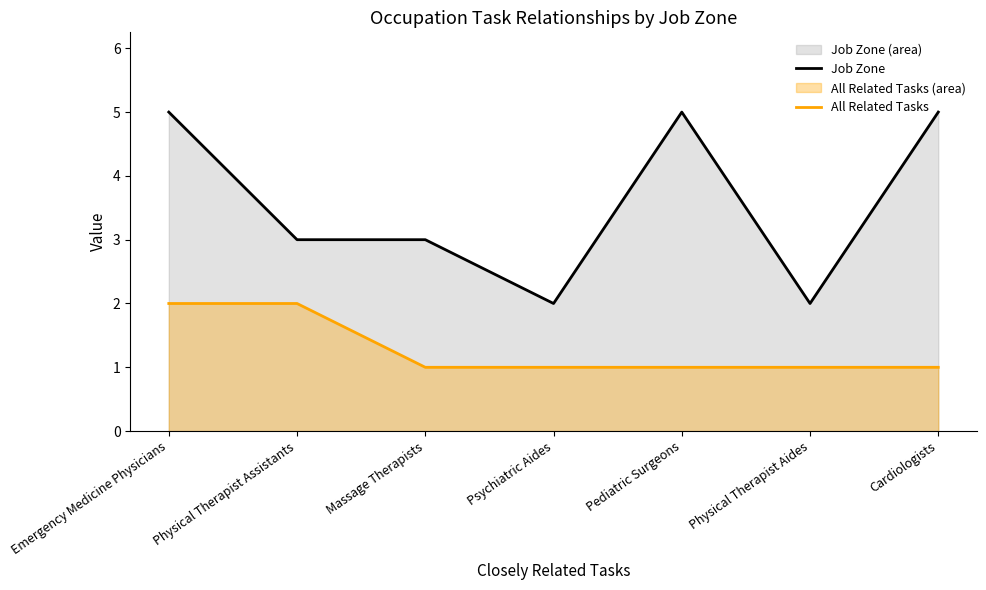

How many data points in Job Zone are above 3?

3